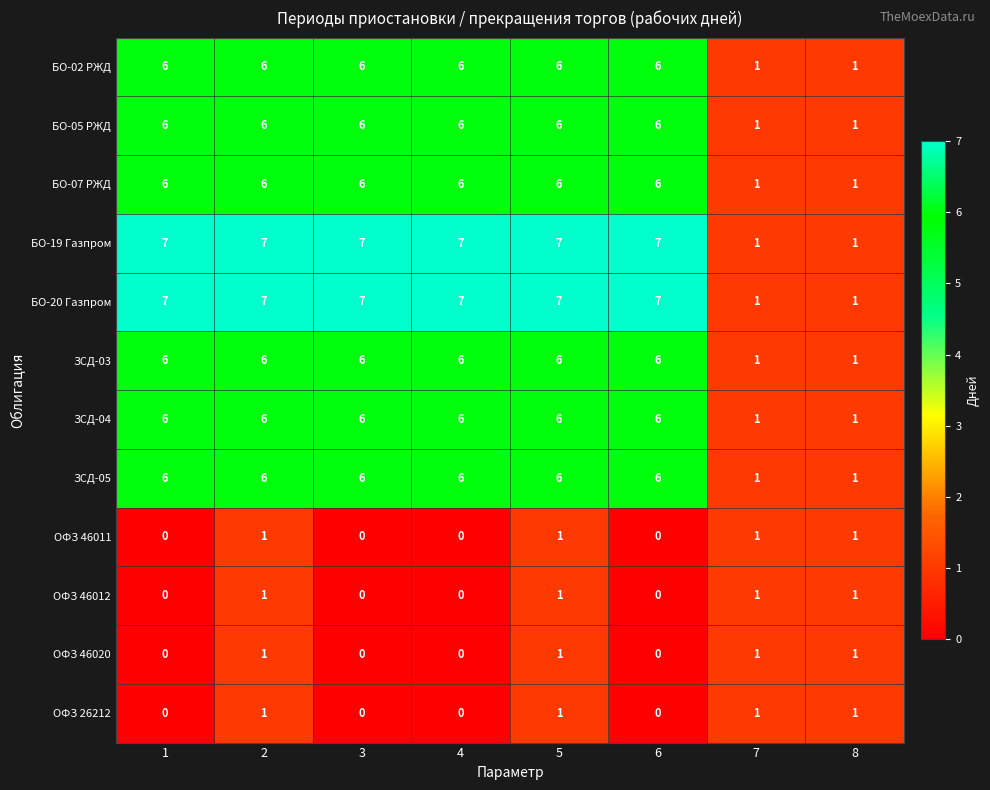

What is the greatest value displayed?

7